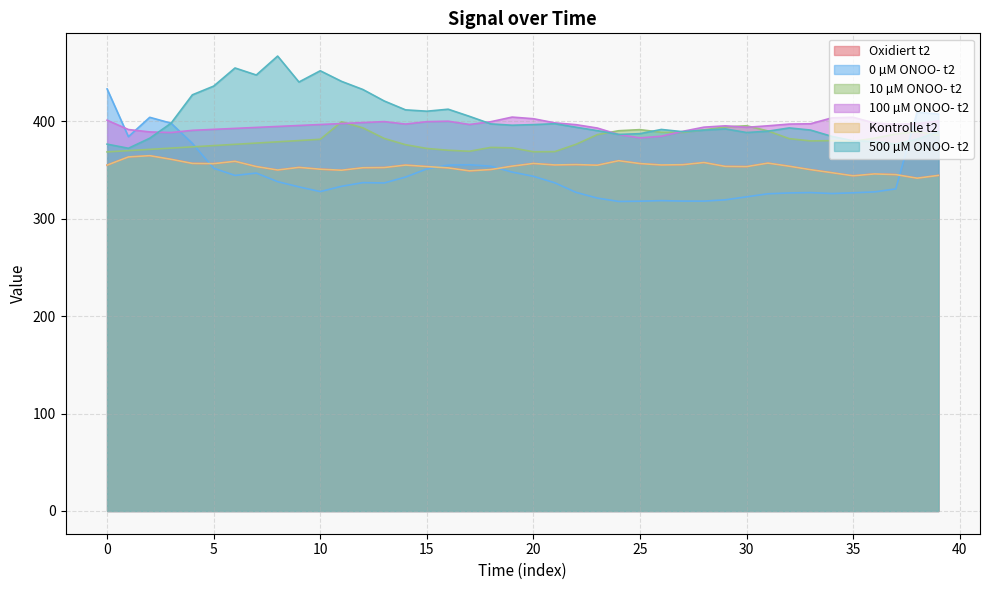

Which series changed the most between 32 and 35?

500 µM ONOO- t2